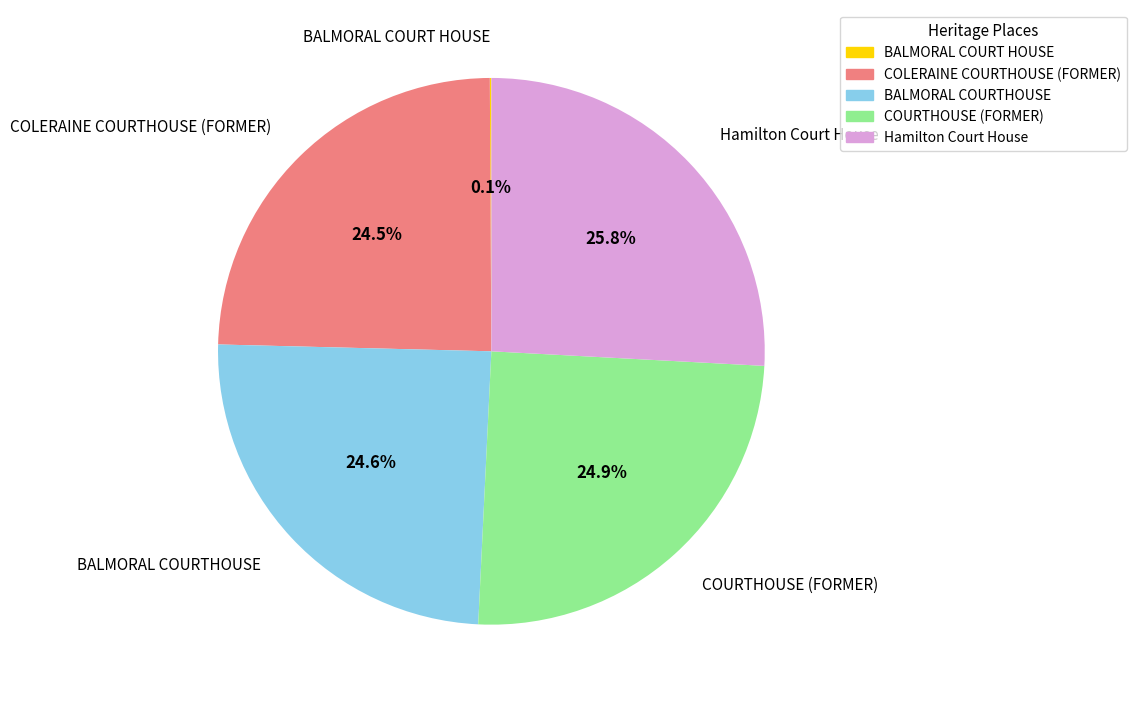

To the nearest percent, what percentage of the pie is COURTHOUSE (FORMER)?

25%